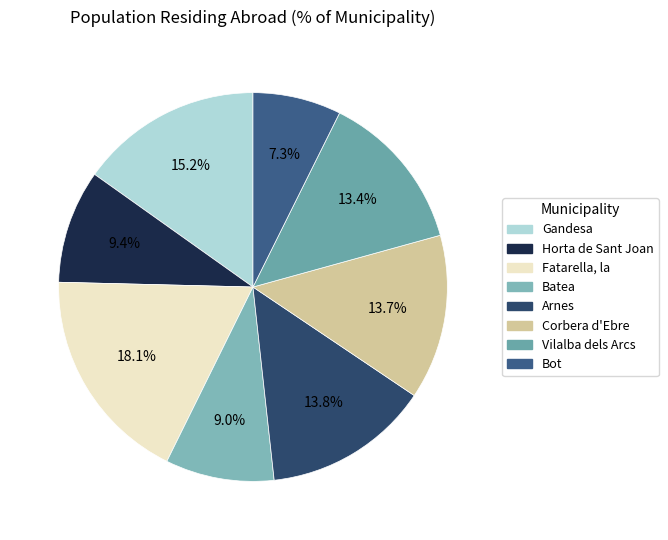

What percentage is the Fatarella, la slice, to the nearest percent?

18%